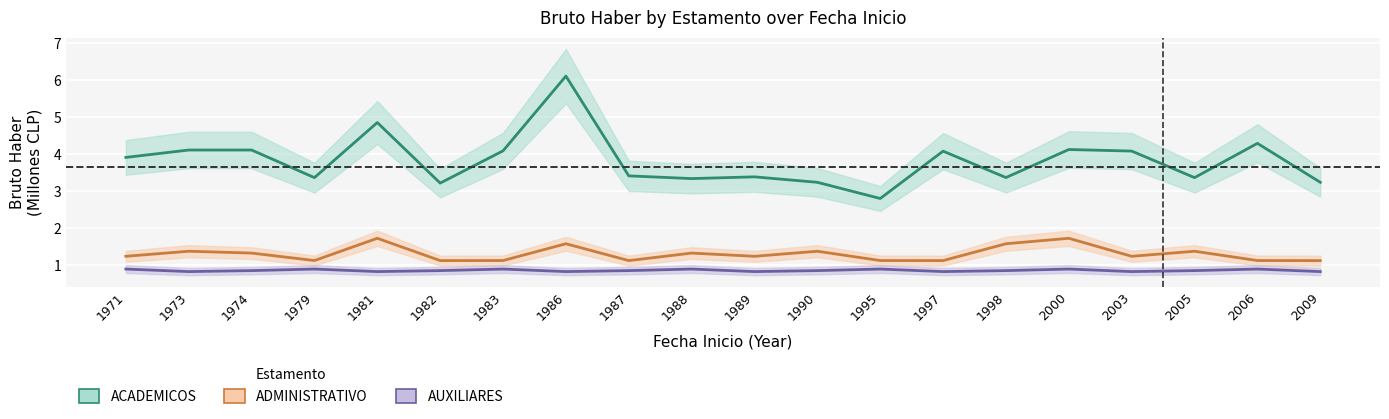

True or false: ADMINISTRATIVO and AUXILIARES cross at least once.

False